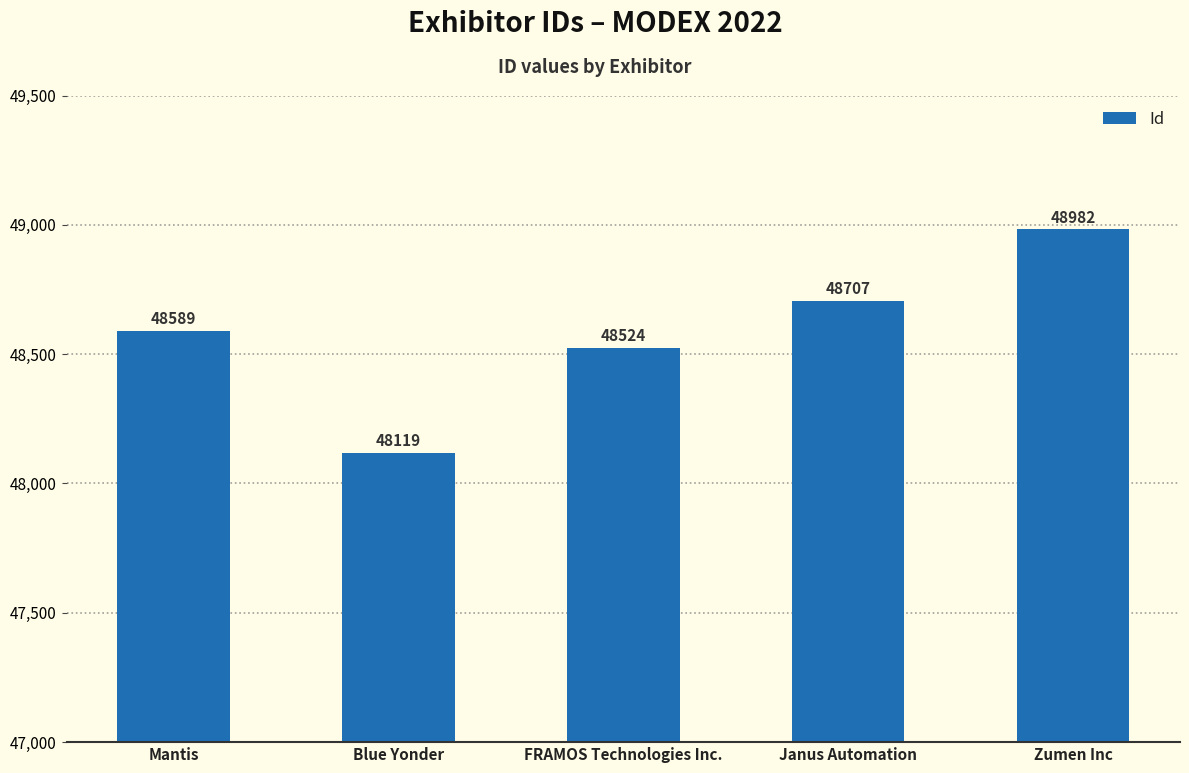

The value at Janus Automation is 48707. True or false?

True